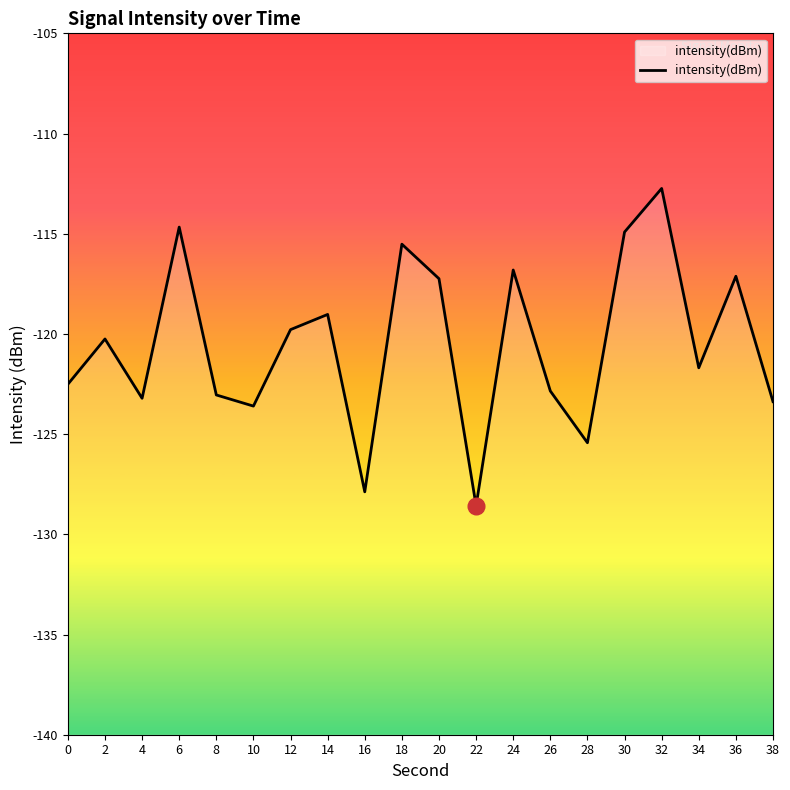

How many data points are less than -120?

11